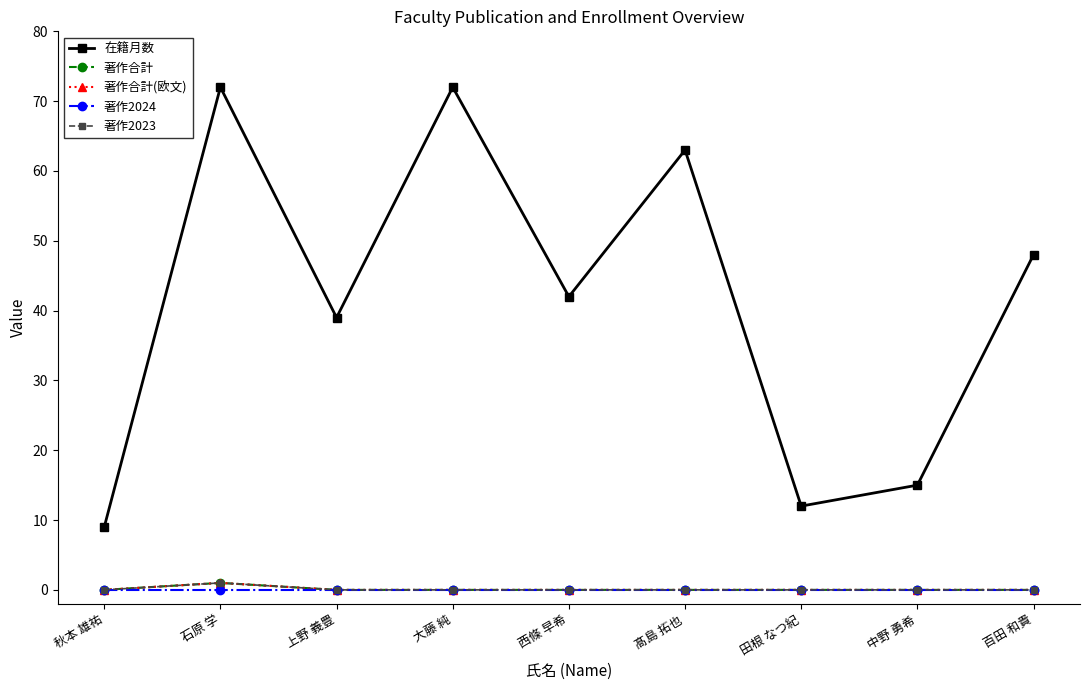

Reading left to right, list all the values displayed in this chart.

在籍月数: 秋本 雄祐=9	石原 学=72	上野 義豊=39	大藤 純=72	西條 早希=42	髙島 拓也=63	田根 なつ紀=12	中野 勇希=15	百田 和貴=48
著作合計: 秋本 雄祐=0	石原 学=1	上野 義豊=0	大藤 純=0	西條 早希=0	髙島 拓也=0	田根 なつ紀=0	中野 勇希=0	百田 和貴=0
著作合計(欧文): 秋本 雄祐=0	石原 学=1	上野 義豊=0	大藤 純=0	西條 早希=0	髙島 拓也=0	田根 なつ紀=0	中野 勇希=0	百田 和貴=0
著作2024: 秋本 雄祐=0	石原 学=0	上野 義豊=0	大藤 純=0	西條 早希=0	髙島 拓也=0	田根 なつ紀=0	中野 勇希=0	百田 和貴=0
著作2023: 秋本 雄祐=0	石原 学=1	上野 義豊=0	大藤 純=0	西條 早希=0	髙島 拓也=0	田根 なつ紀=0	中野 勇希=0	百田 和貴=0